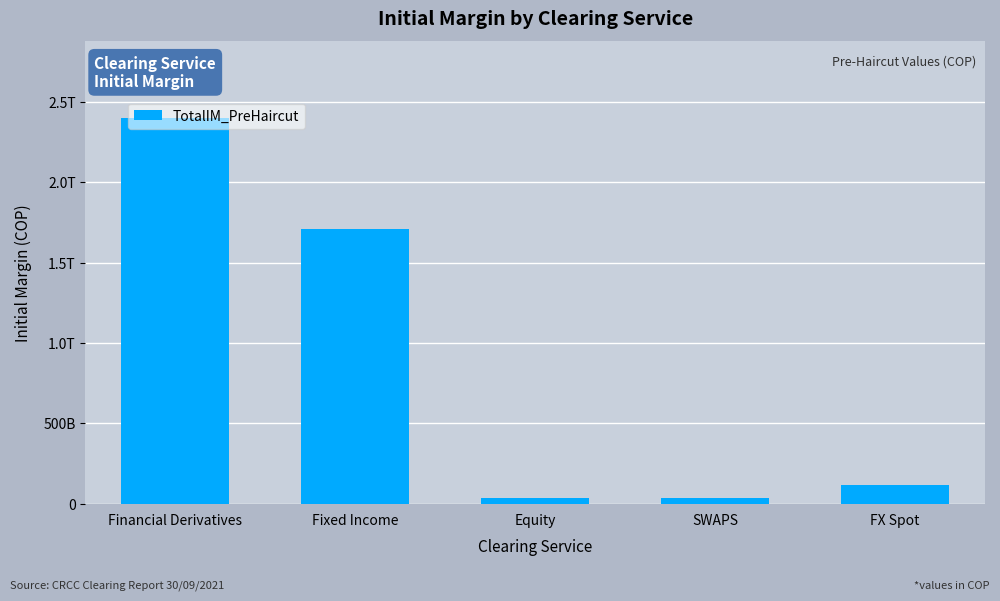

What is the maximum value shown in the chart?

2399927807369